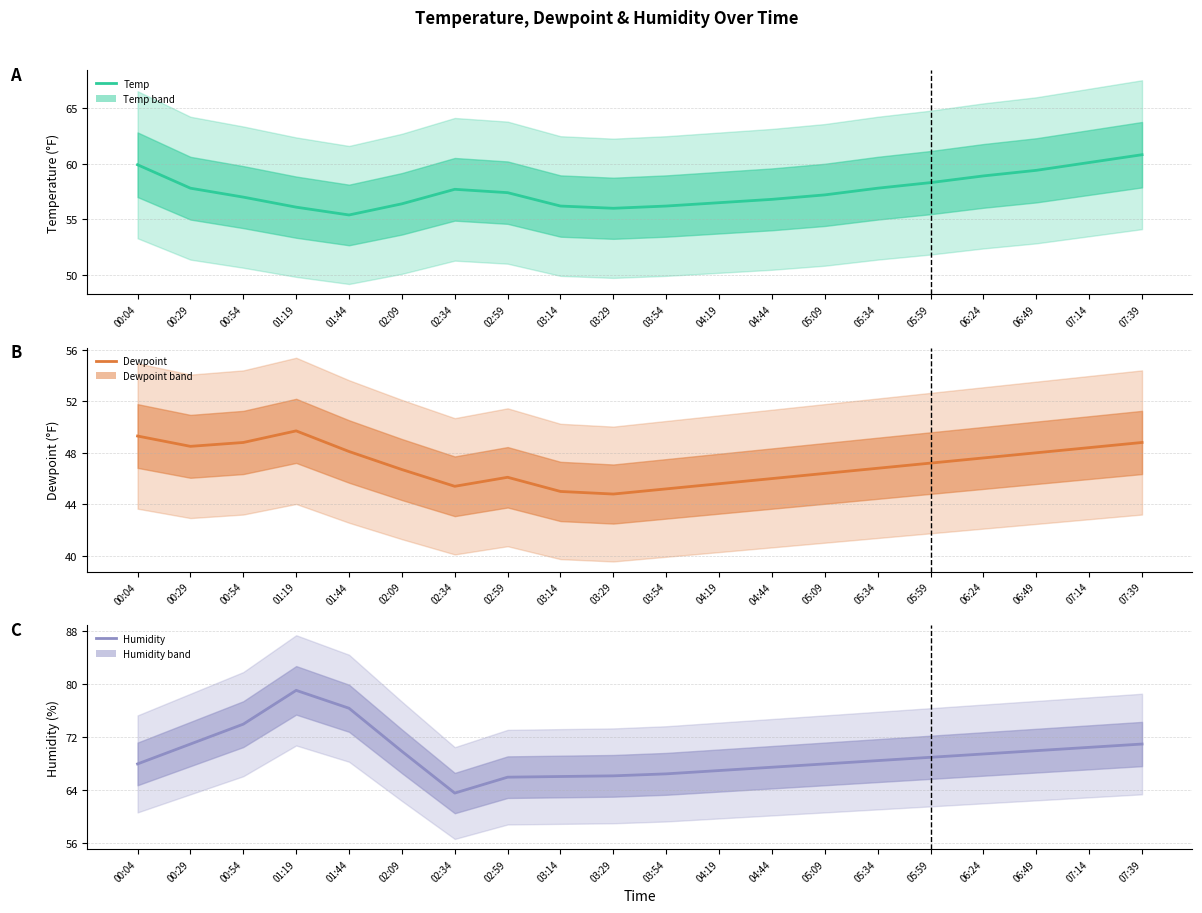

How many interior local valleys does the Humidity series have?

1